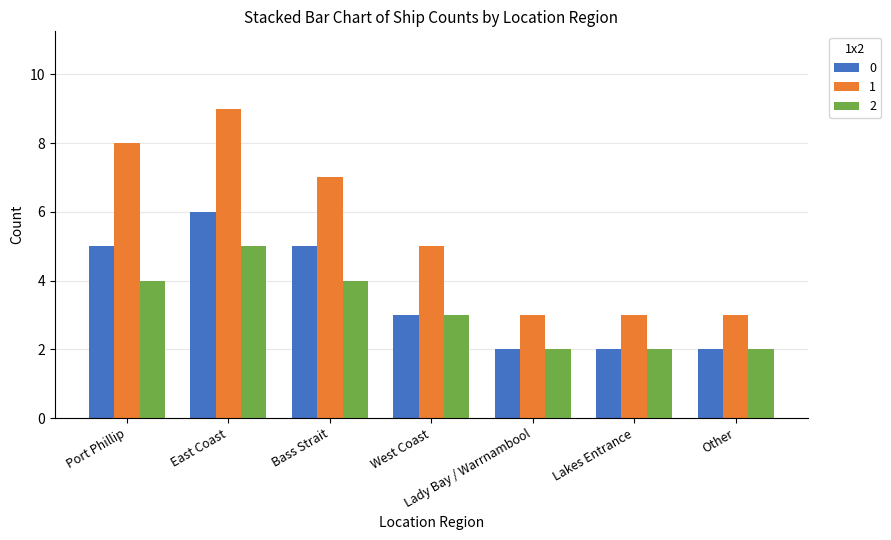

What is the average value of the 1 series?

5